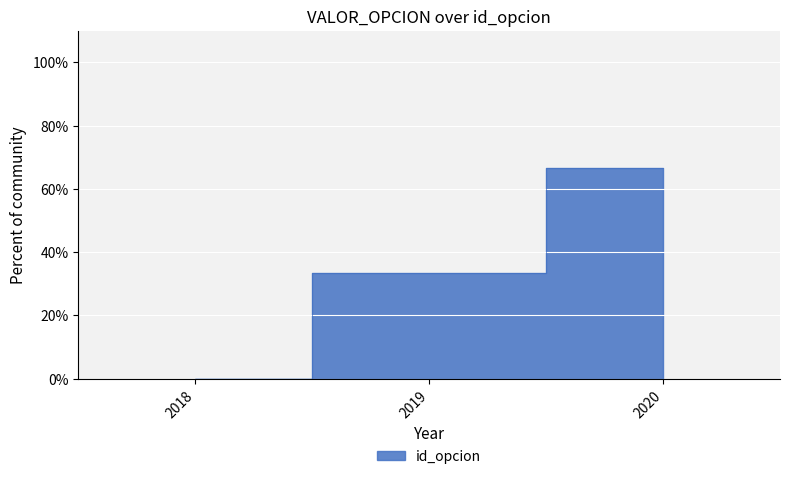

List the labels in order of value, smallest first.

2018, 2019, 2020